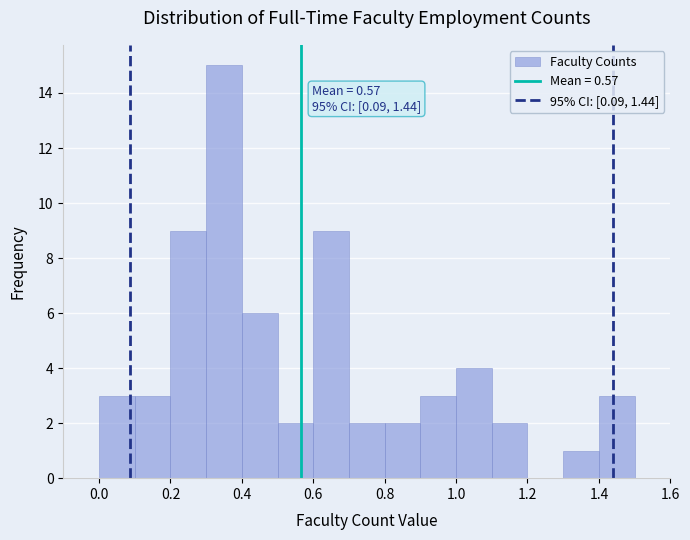

Which range on the x-axis has the tallest bar?

0.3 to 0.4